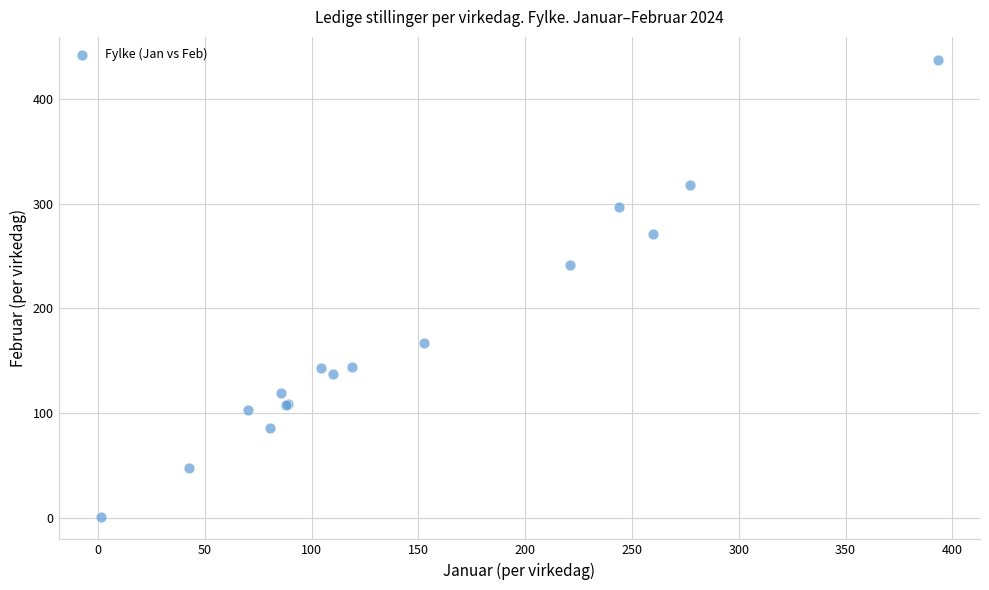

What Y value in the scatter plot is closest to 219?

241.2